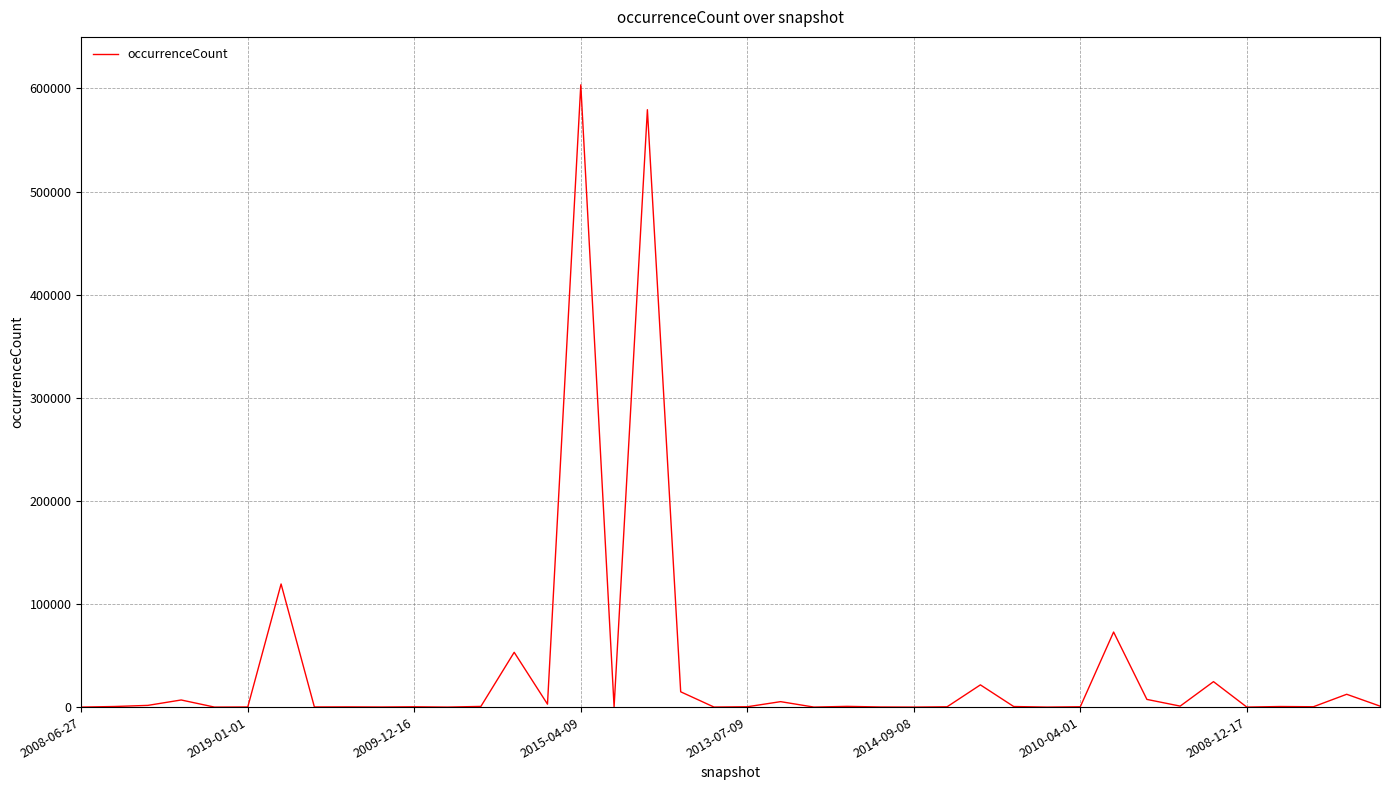

What is the difference between the maximum and minimum values?

603499